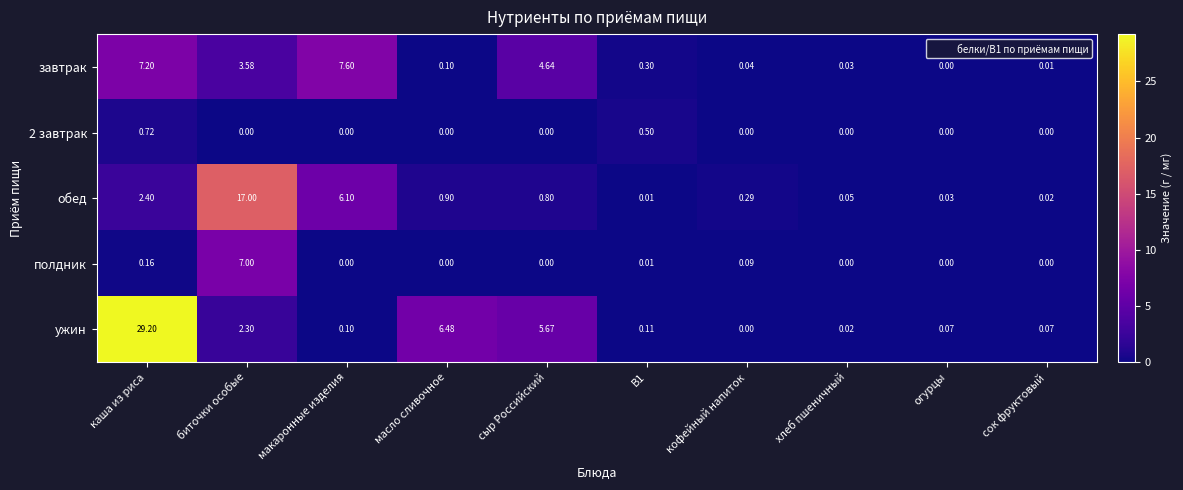

Which series has the widest spread of values?

ужин